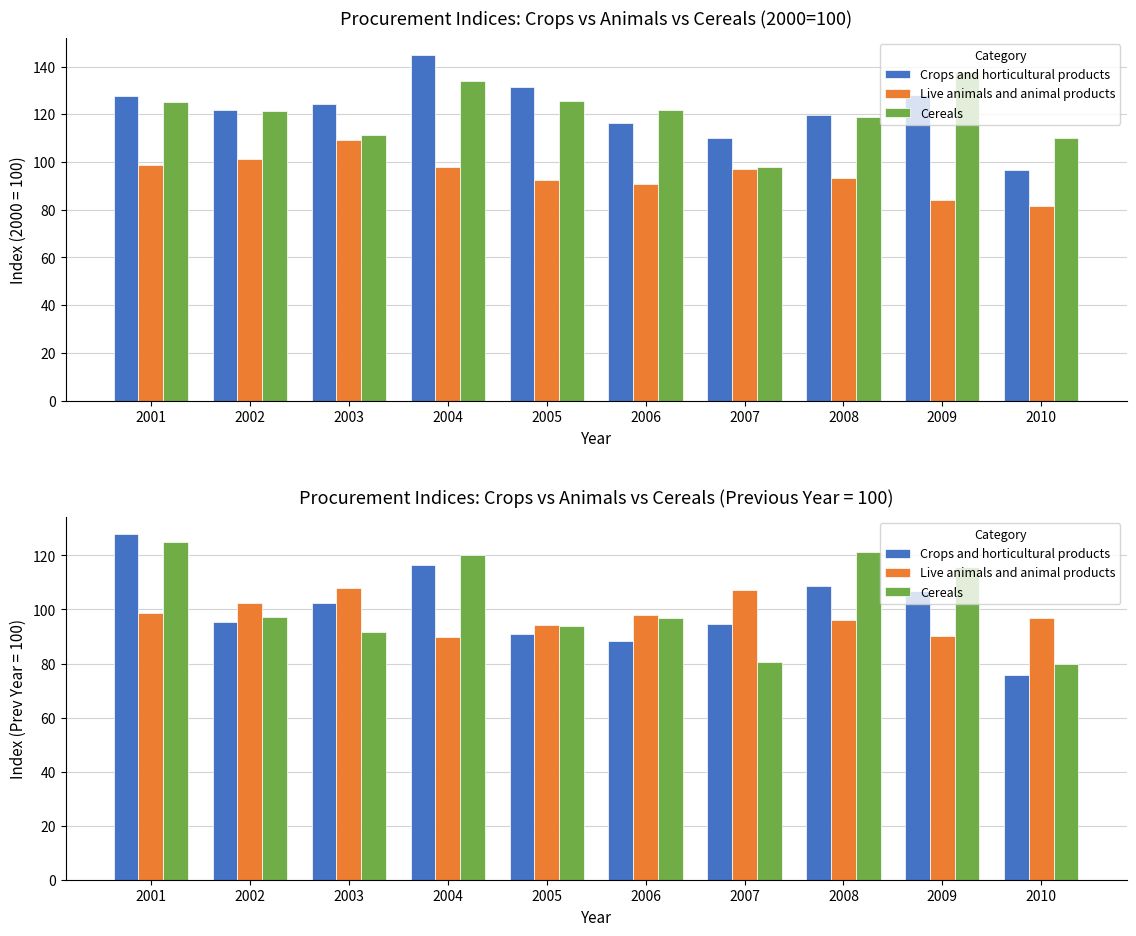

Reading left to right, extract all data points from this chart.

Crops and horticultural products: 2001=127.8	2002=95.2	2003=102.3	2004=116.3	2005=90.9	2006=88.4	2007=94.5	2008=108.8	2009=106.9	2010=75.6
Live animals and animal products: 2001=98.7	2002=102.5	2003=108.1	2004=89.7	2005=94.2	2006=98.1	2007=107.2	2008=96.0	2009=90.3	2010=96.8
Cereals: 2001=125.0	2002=97.2	2003=91.6	2004=120.3	2005=93.9	2006=97.0	2007=80.4	2008=121.4	2009=115.7	2010=79.9